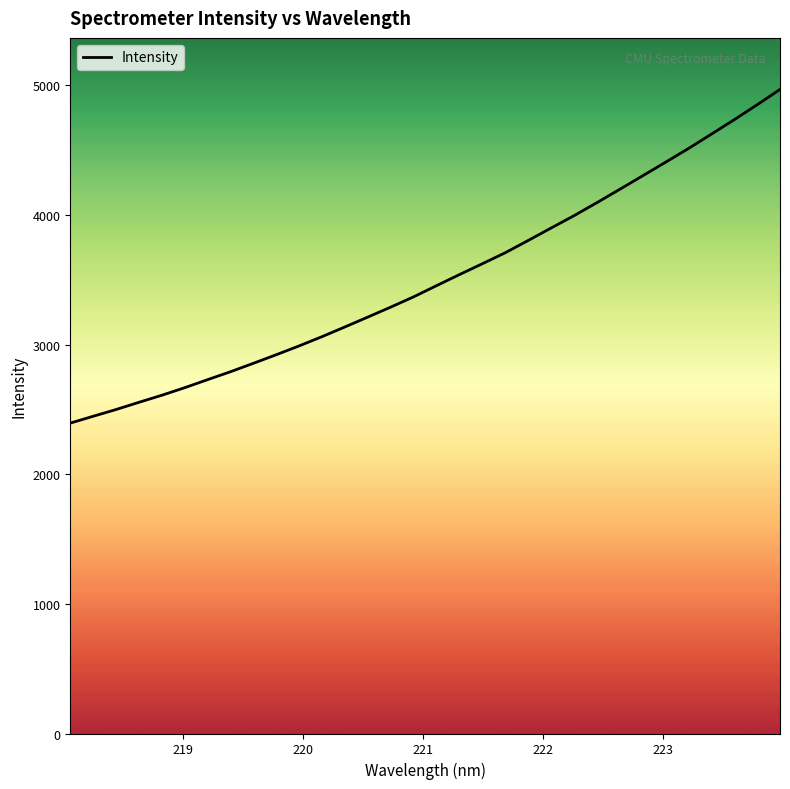

What is the minimum value shown in the chart?

2395.0